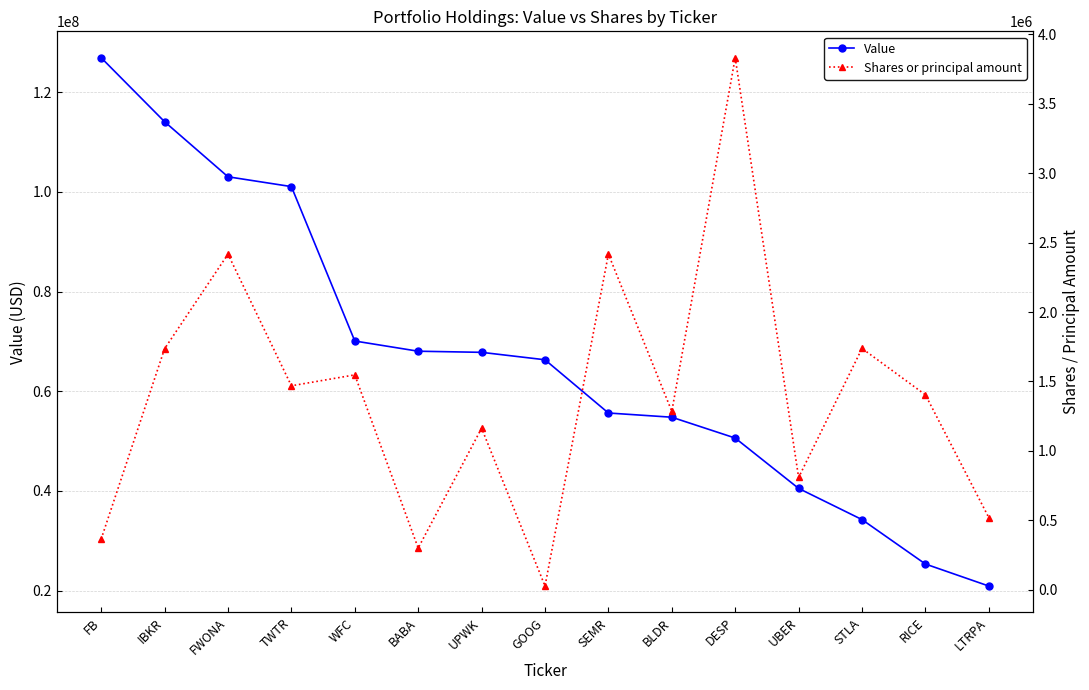

Which has a higher value, RICE or BLDR?

BLDR